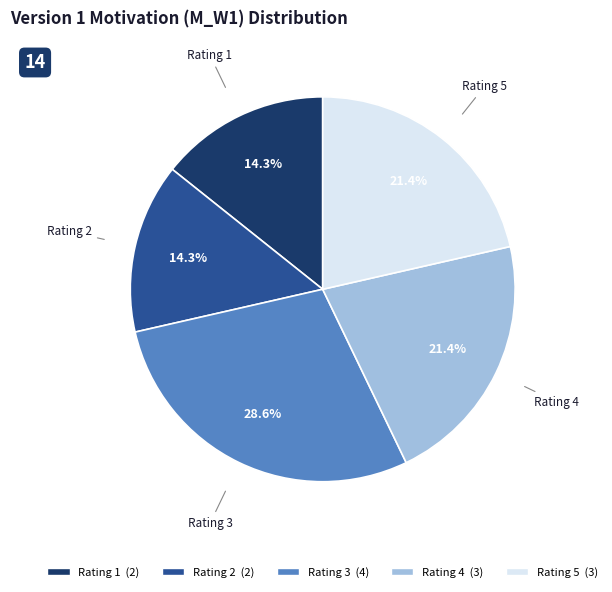

Is there any slice that represents more than half of the pie?

No